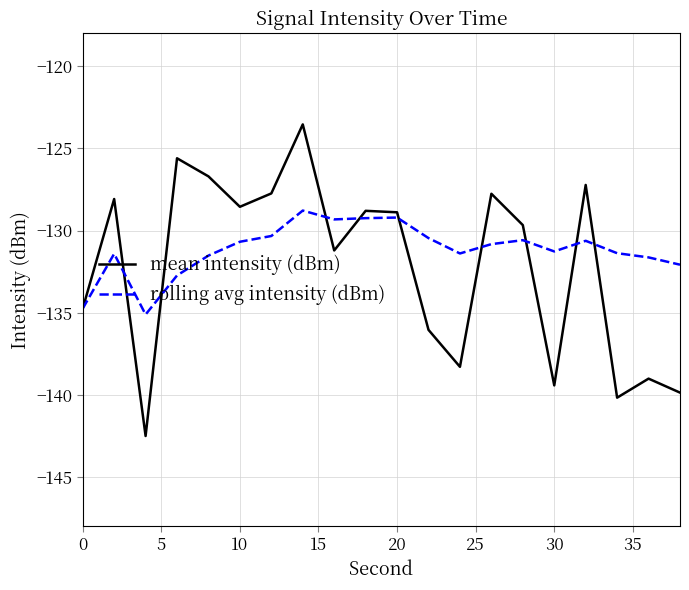

What is the smallest value displayed?

-142.5